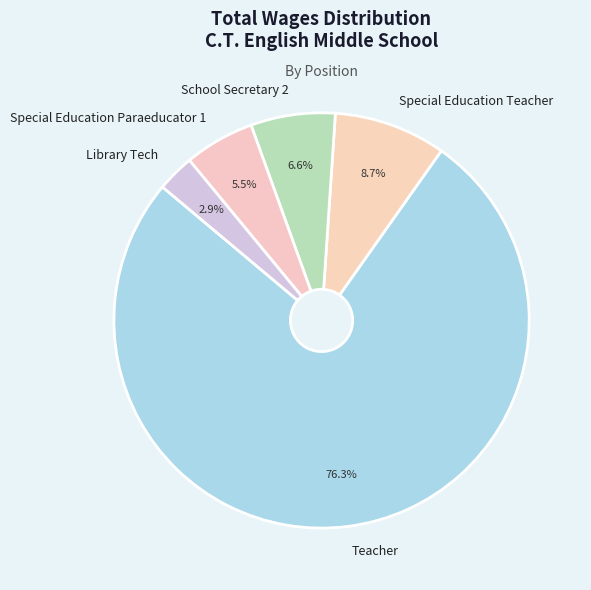

To the nearest percent, what is the difference between the Library Tech and Teacher slice percentages?

73%